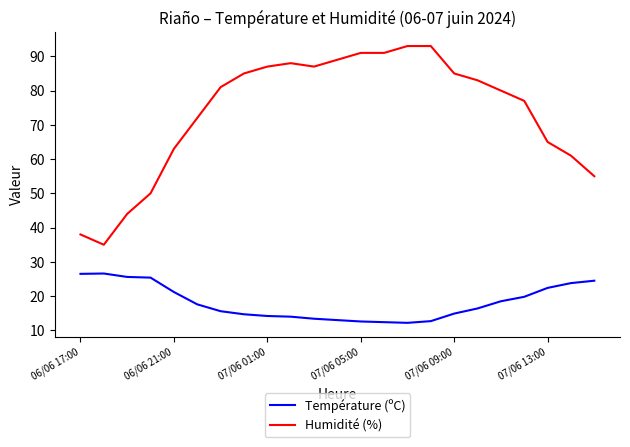

Does the chart have visible grid lines?

No